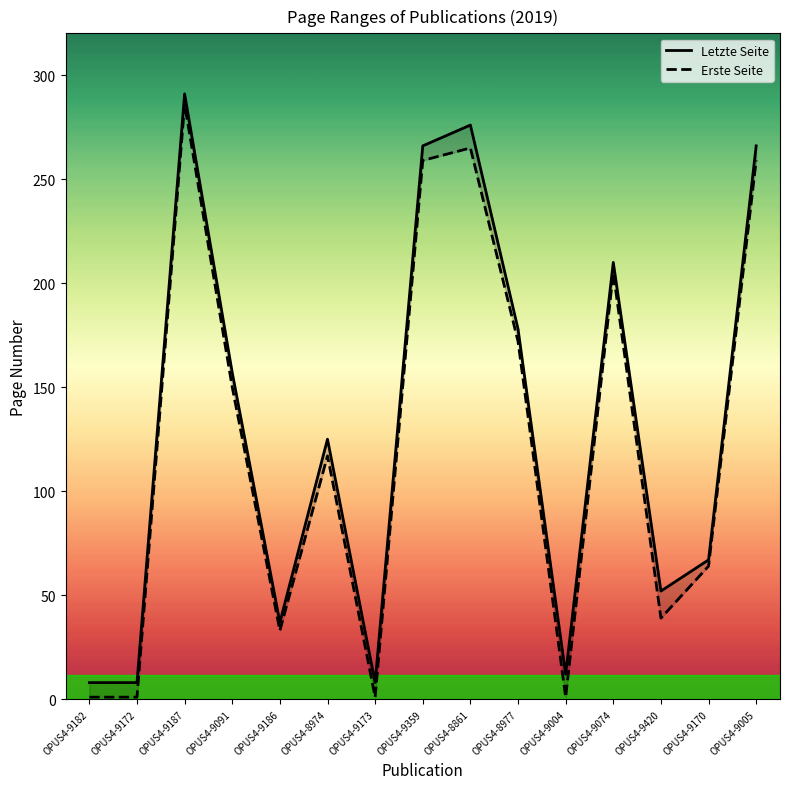

What are all the series names shown in the legend?

Letzte Seite, Erste Seite